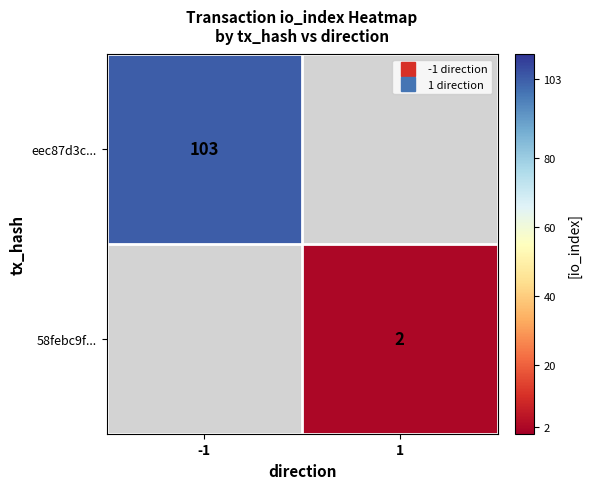

The value of eec87d3c... at -1 is 21.6. True or false?

False